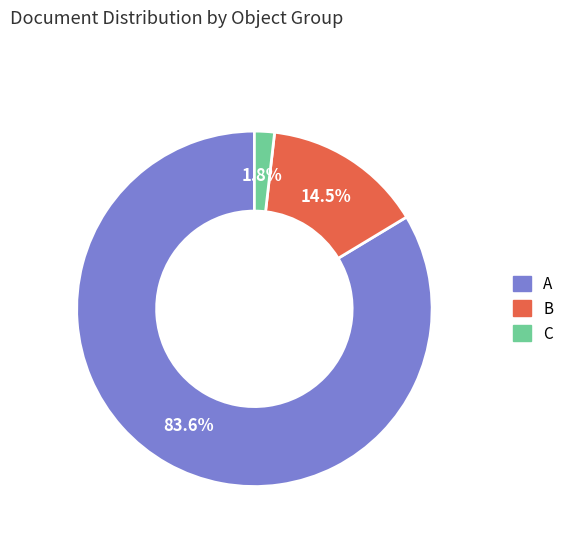

Between A and C, which is larger?

A